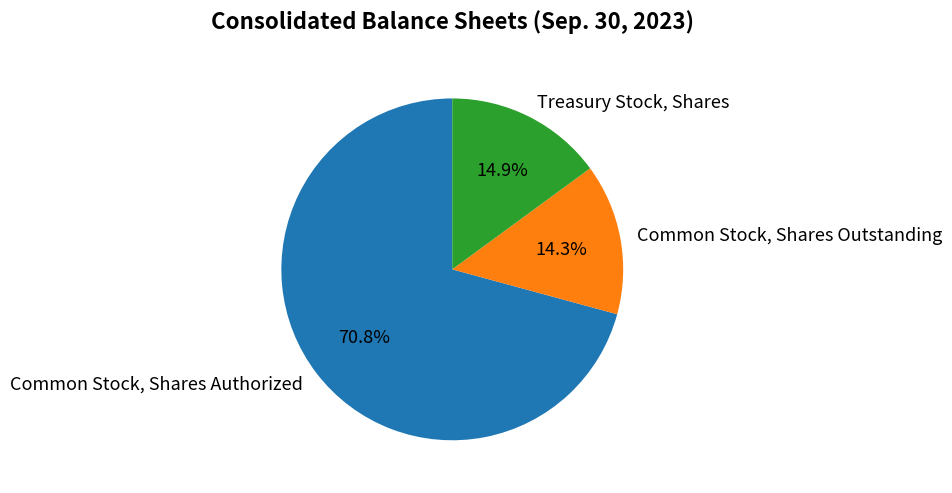

What is the ratio of the value at Common Stock, Shares Outstanding to the value at Treasury Stock, Shares?

1.0